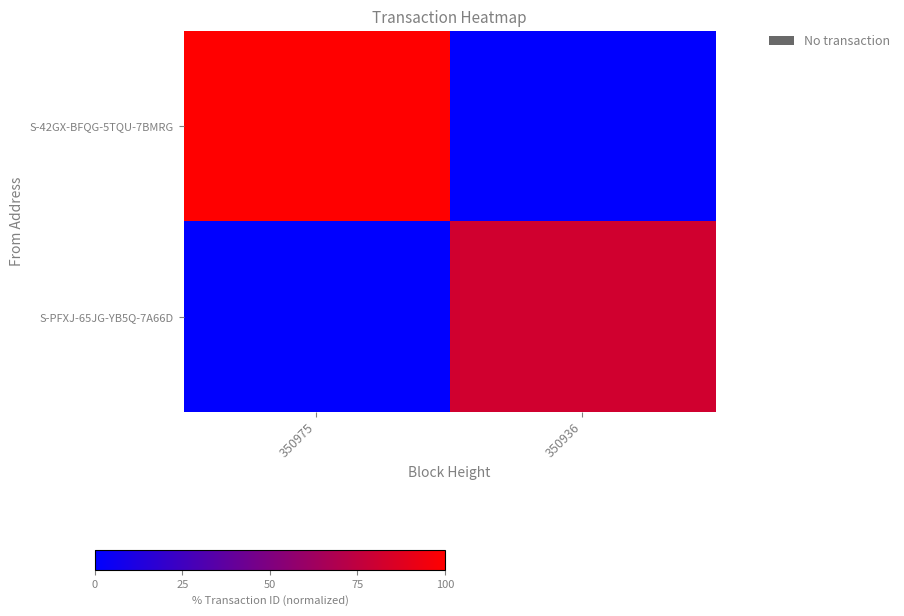

What is the difference between the highest and lowest values at 350936?

81.4